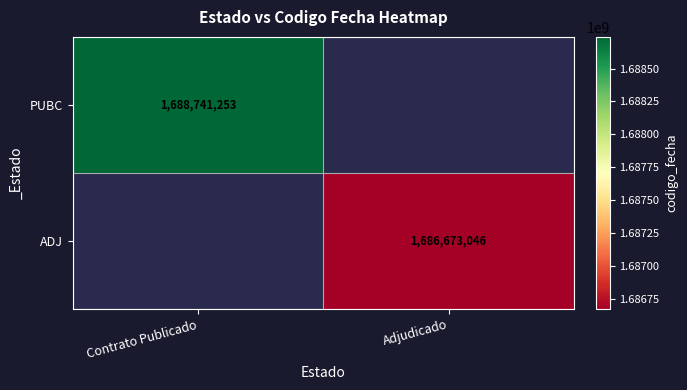

True or false: PUBC has a value of 1147935552.6 at Contrato Publicado.

False